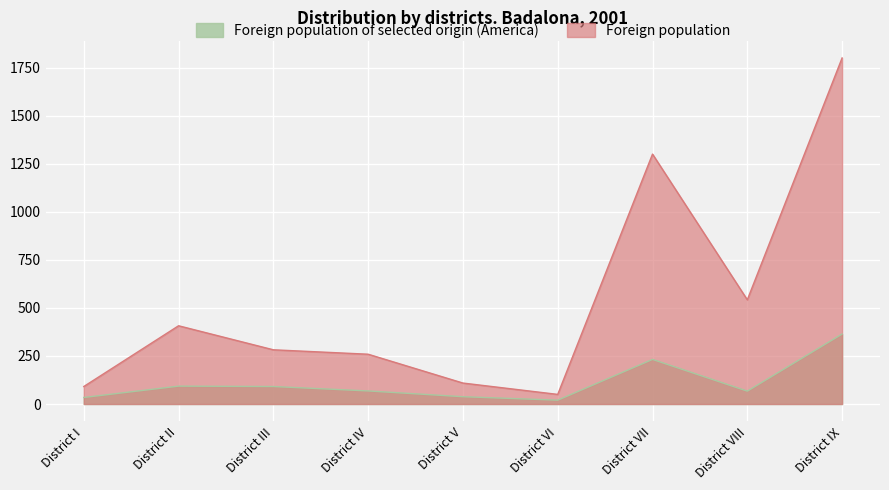

What position from the left is District IV?

4